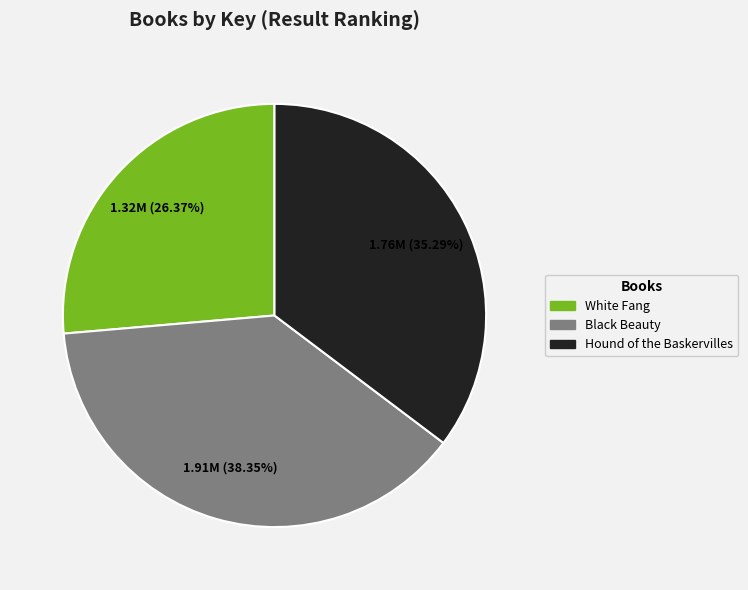

Which has a higher value, Black Beauty or Hound of the Baskervilles?

Black Beauty